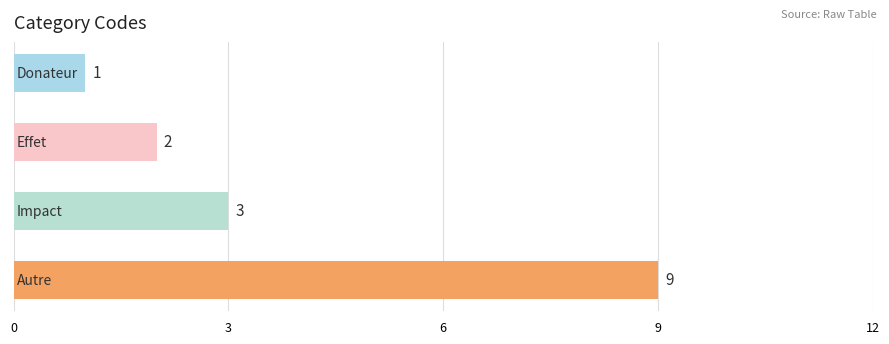

What is the value of the 3rd bar from the top?

3